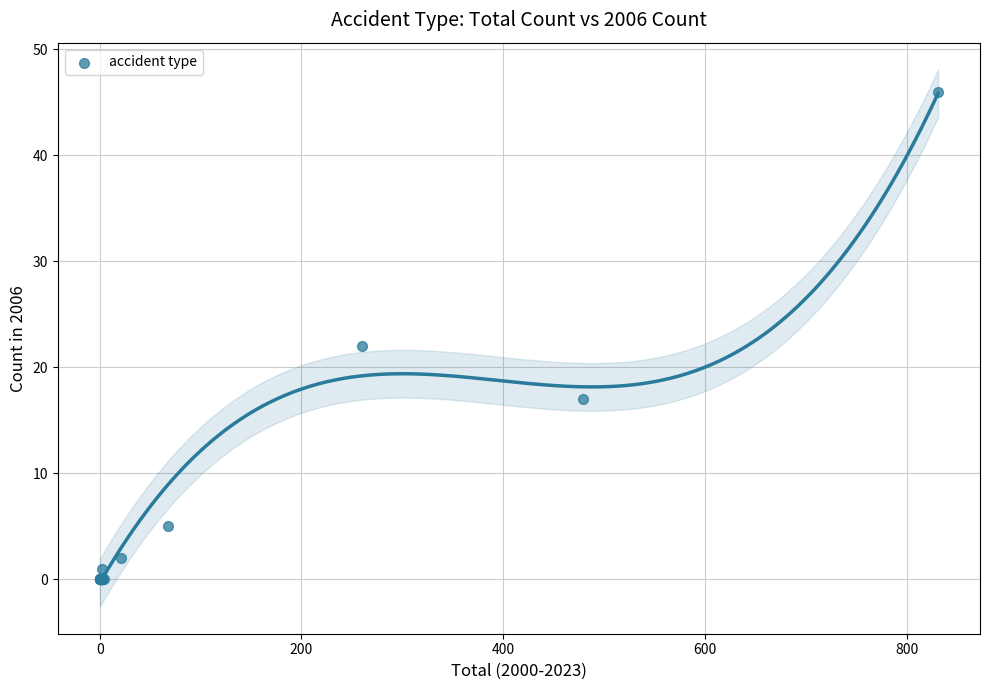

What Y value in the scatter plot is closest to 23?

22